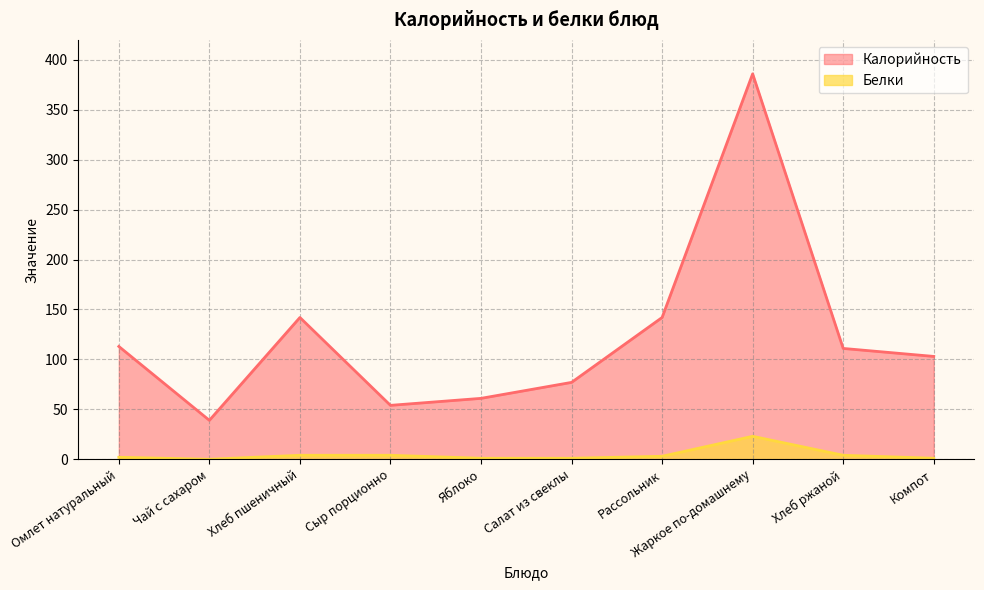

The value of Калорийность at Компот is 103. True or false?

True